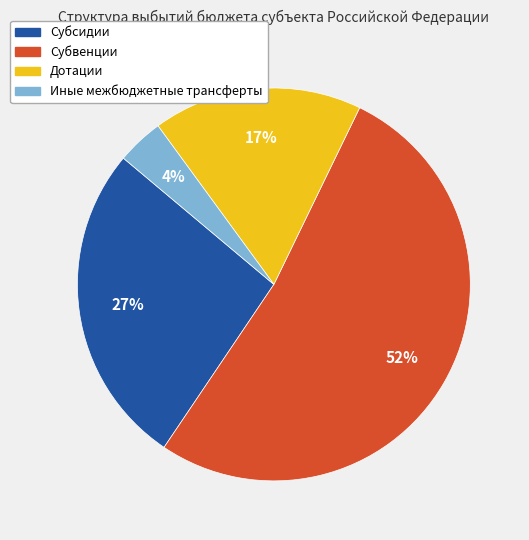

Which has a higher value, Субсидии or Иные межбюджетные трансферты?

Субсидии